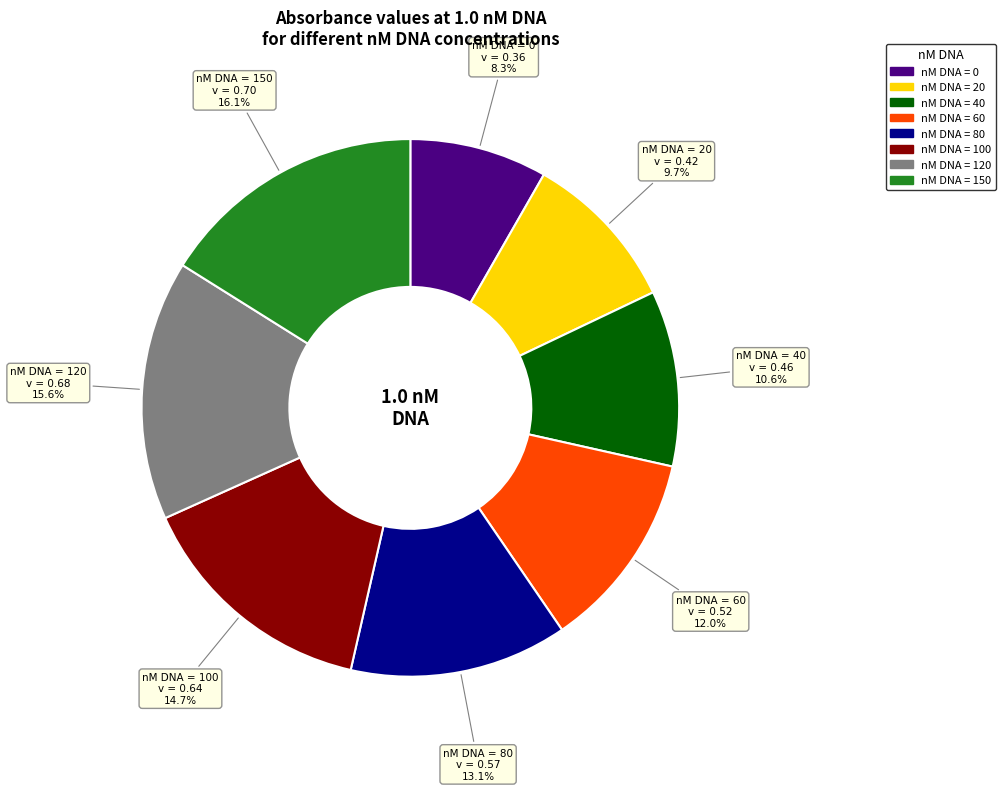

Is there any slice that represents more than half of the pie?

No